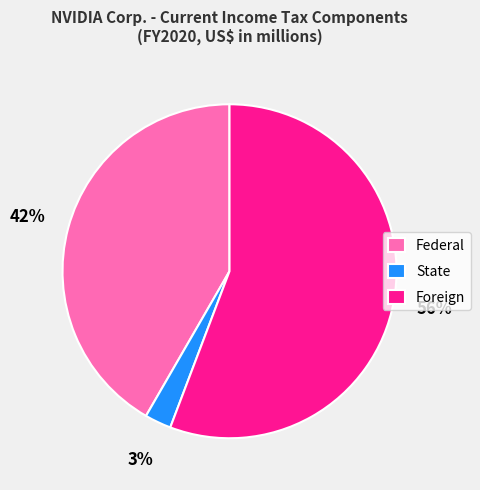

Do Foreign and State together represent more than half of the pie?

Yes